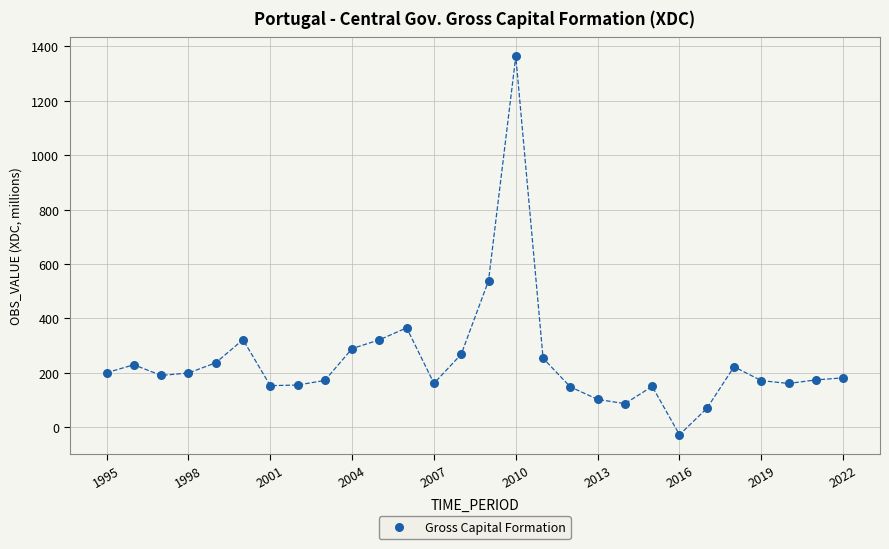

What is the range of X values (max minus min)?

27.0